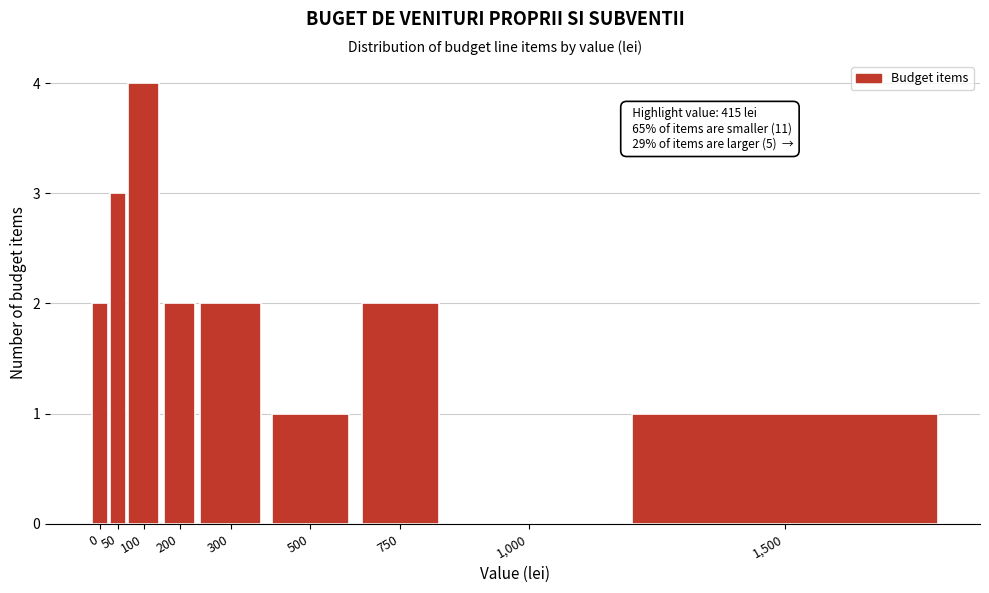

Reading left to right, what are all the values shown in this chart?

0=2	50=3	100=4	200=2	300=2	500=1	750=2	1,000=0	1,500=1